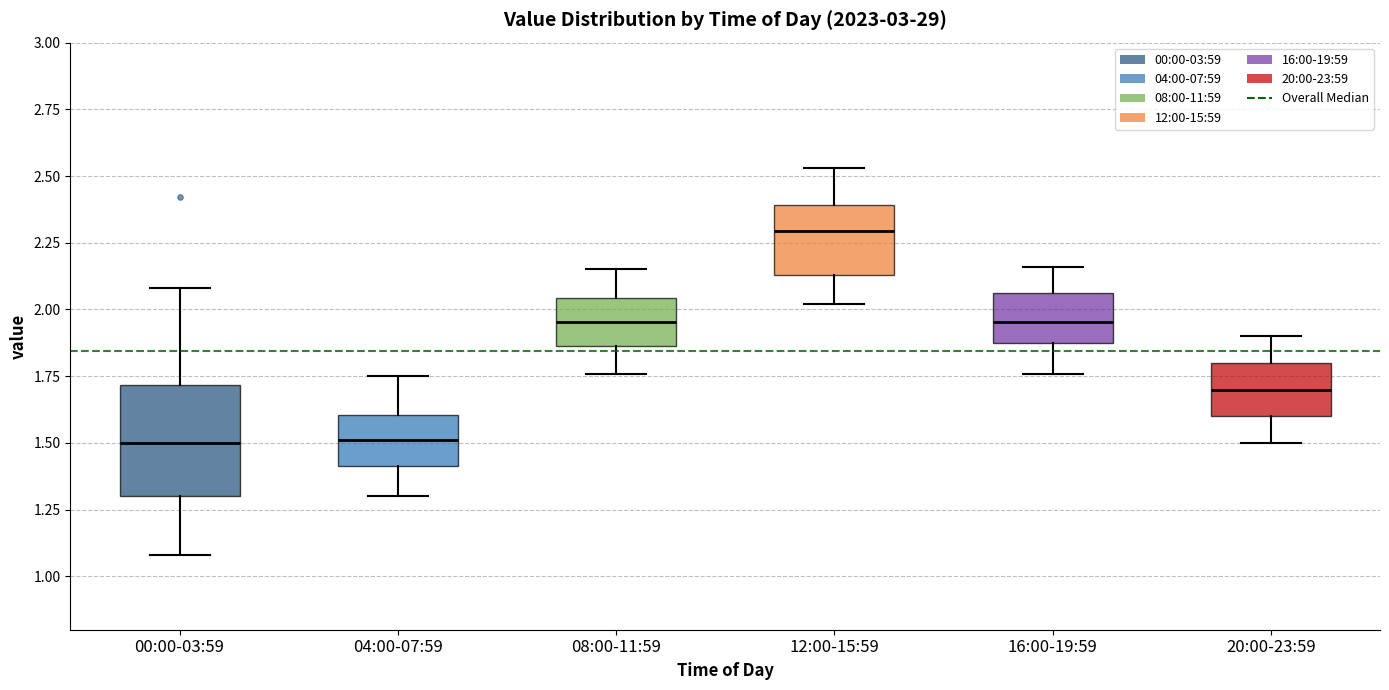

Reading left to right, read every box against the y-axis: the position of its median line, the range the box covers, and the ends of its whiskers. The values are not printed on the chart, so give them approximately, as read against the axis.

00:00-03:59: median 1.50, box 1.30 to 1.70, whiskers 1.10 to 2.10
04:00-07:59: median 1.50, box 1.40 to 1.60, whiskers 1.30 to 1.75
08:00-11:59: median 1.95, box 1.85 to 2.05, whiskers 1.75 to 2.15
12:00-15:59: median 2.30, box 2.15 to 2.40, whiskers 2.00 to 2.55
16:00-19:59: median 1.95, box 1.90 to 2.05, whiskers 1.75 to 2.15
20:00-23:59: median 1.70, box 1.60 to 1.80, whiskers 1.50 to 1.90